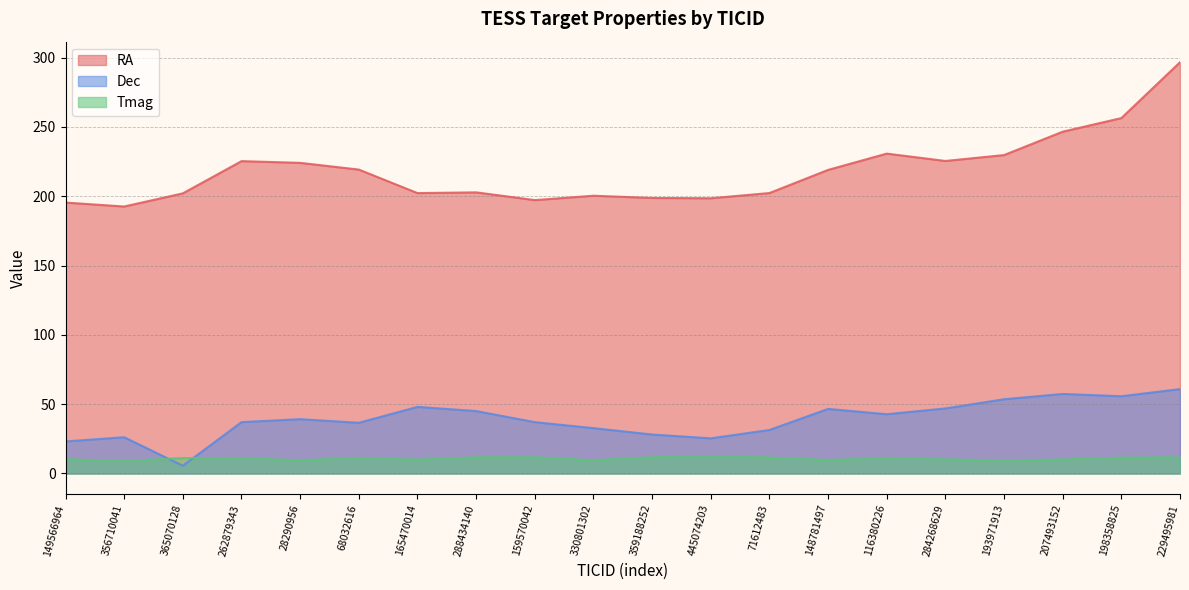

Read the RA value at 148781497.

219.0